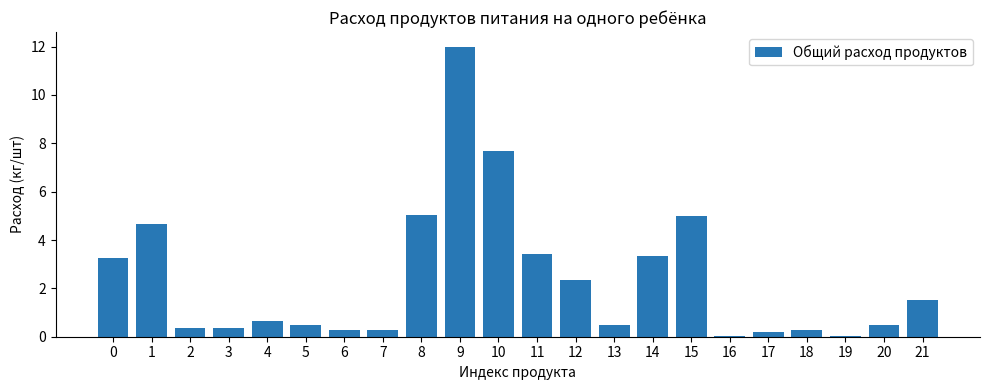

What is the sum of all values?

52.2